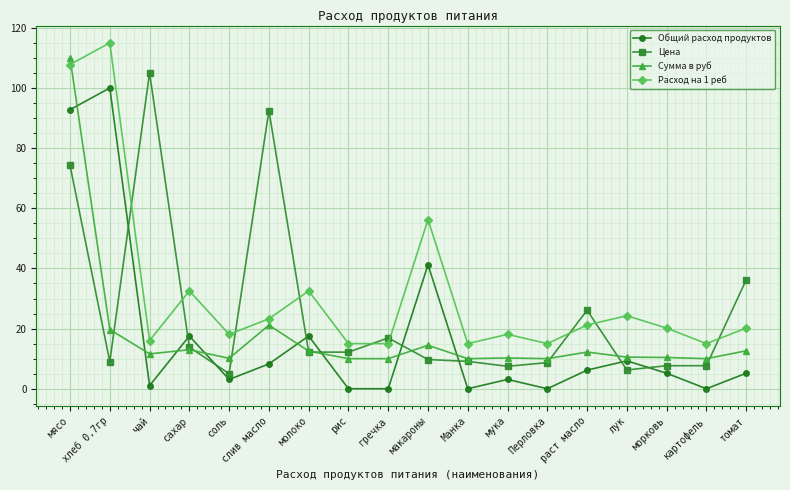

Which series changed the most between чай and раст масло?

Цена